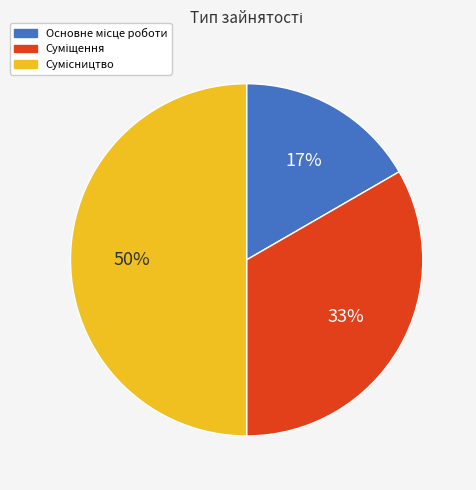

To the nearest percent, what is the difference between the largest and smallest slice percentages?

33%